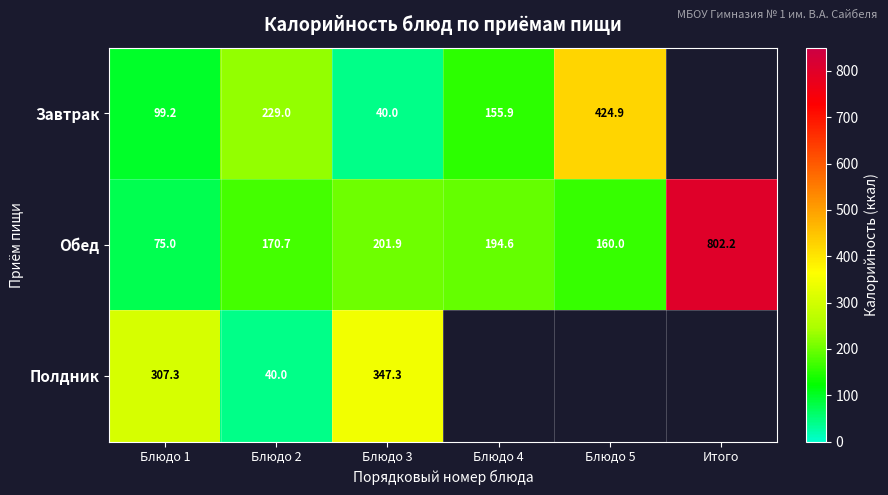

The value of Полдник at Блюдо 1 is 150.9. True or false?

False